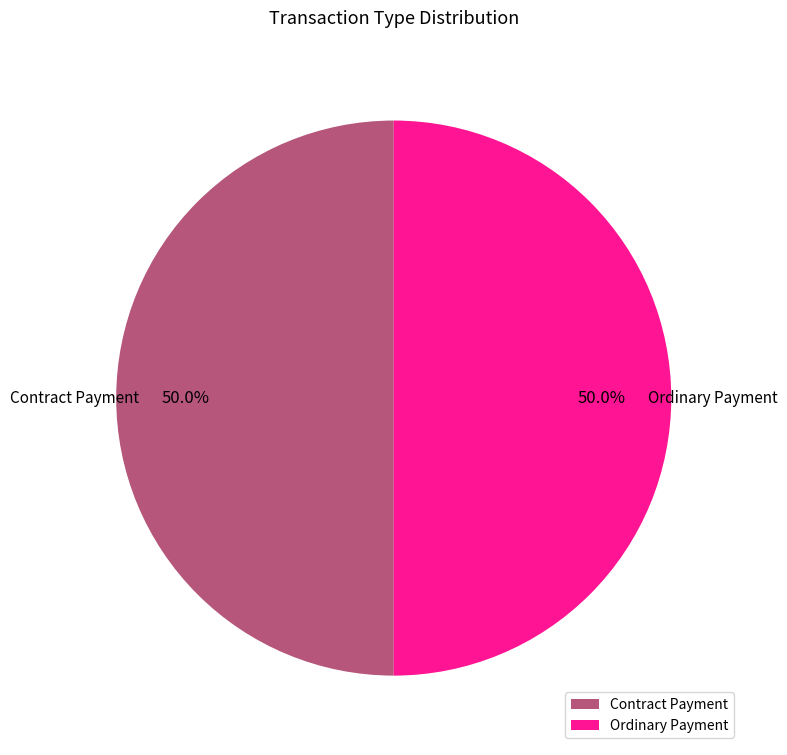

Count the number of slices in the pie.

2